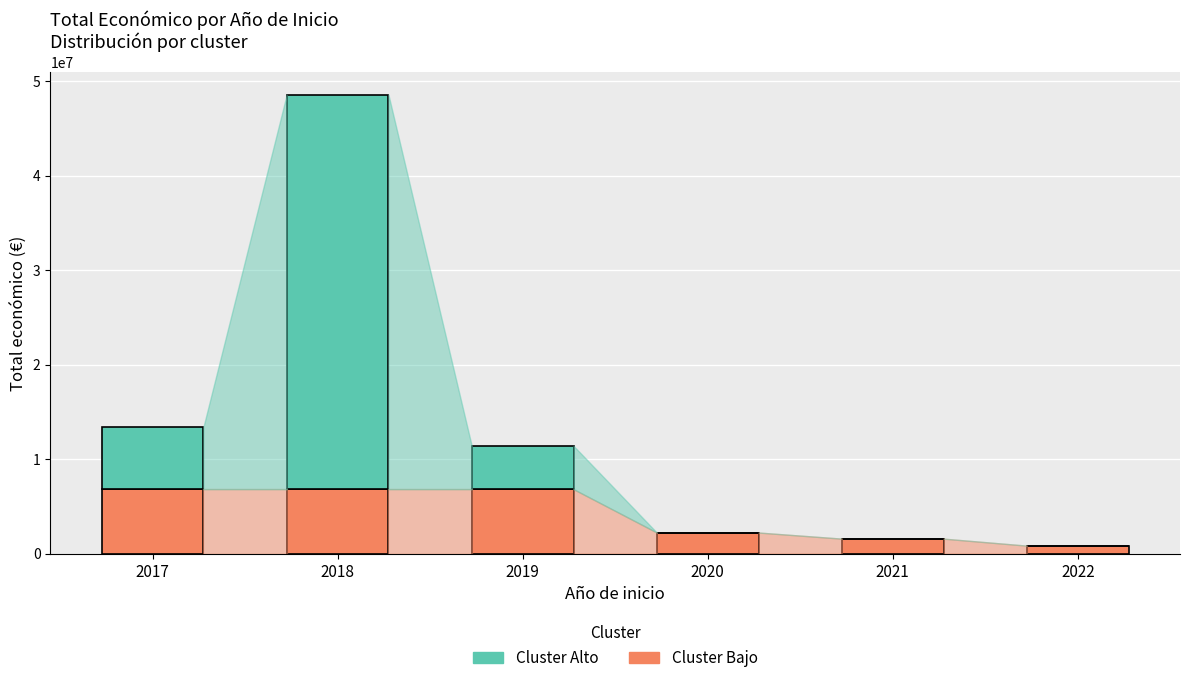

Count the number of data series in this chart.

2